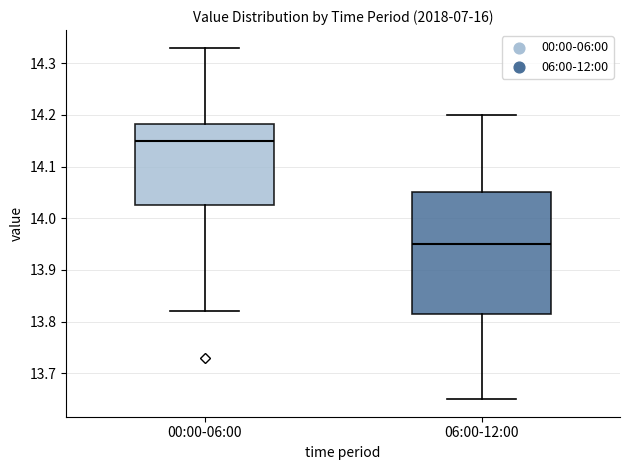

Reading left to right, read every box against the y-axis: the position of its median line, the range the box covers, and the ends of its whiskers. The values are not printed on the chart, so give them approximately, as read against the axis.

00:00-06:00: median 14.15, box 14.03 to 14.18, whiskers 13.82 to 14.33
06:00-12:00: median 13.95, box 13.82 to 14.05, whiskers 13.65 to 14.20